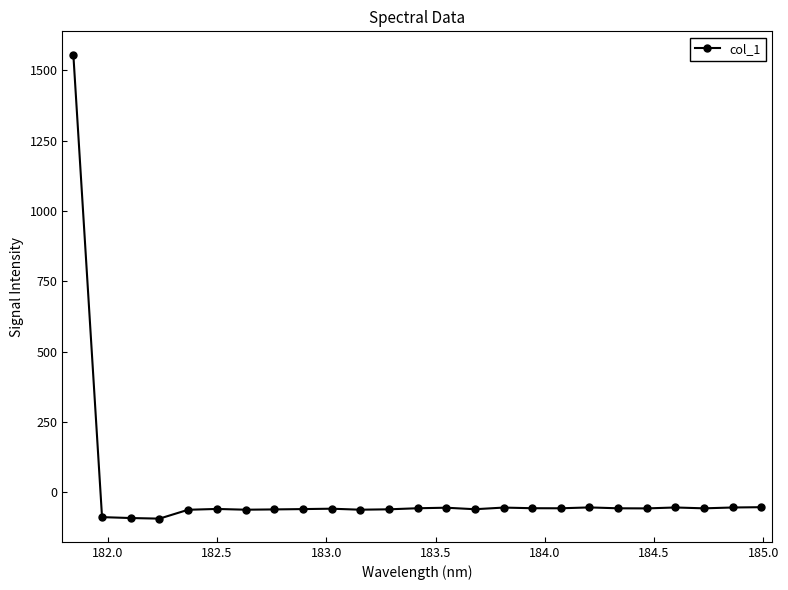

What is the sum of all values?

89.2